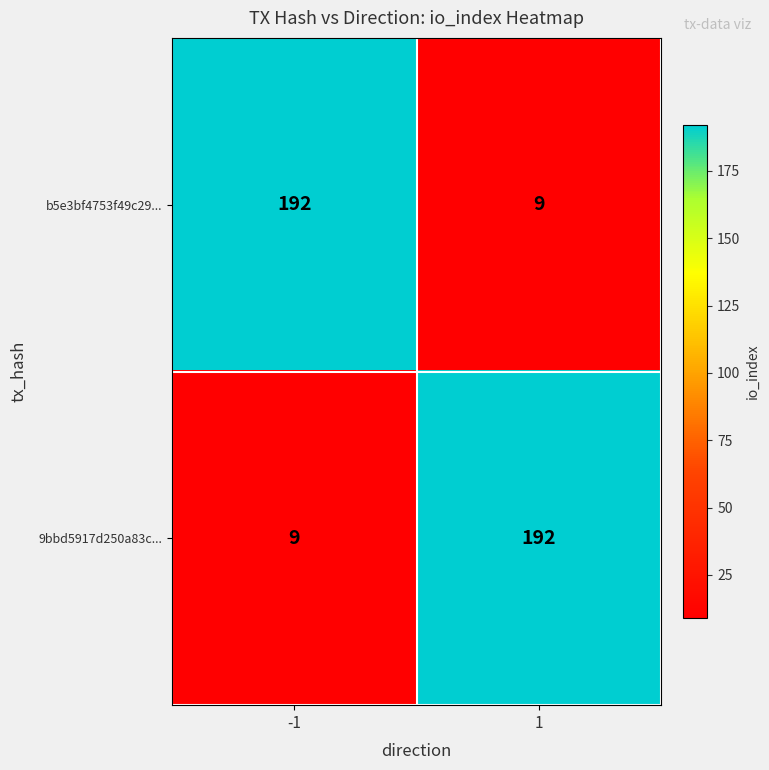

Rank the series at 1 from lowest to highest value.

b5e3bf4753f49c29..., 9bbd5917d250a83c...